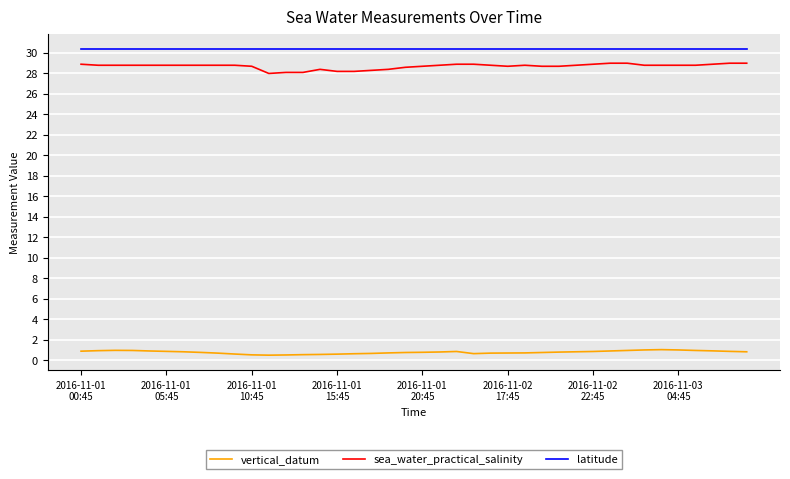

True or false: latitude and sea_water_practical_salinity cross at least once.

False